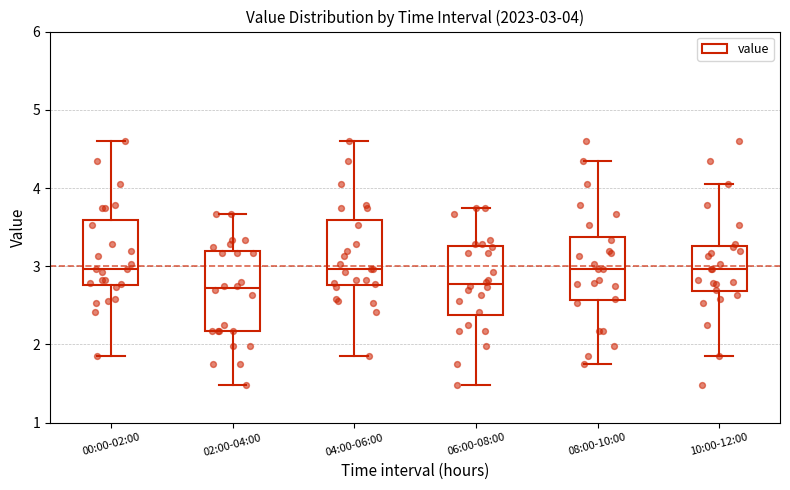

Comparing the boxes themselves (not the whiskers), which one is the tallest?

02:00-04:00